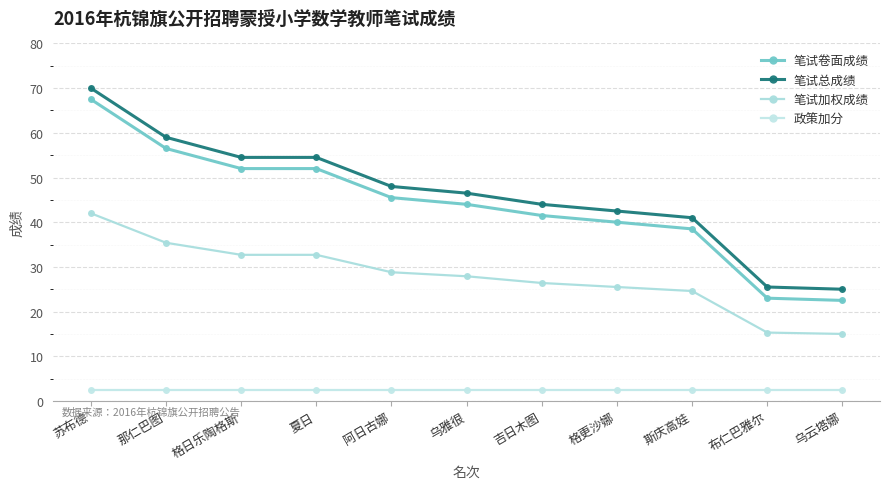

Between 那仁巴图 and 布仁巴雅尔, which series saw the biggest shift?

笔试卷面成绩